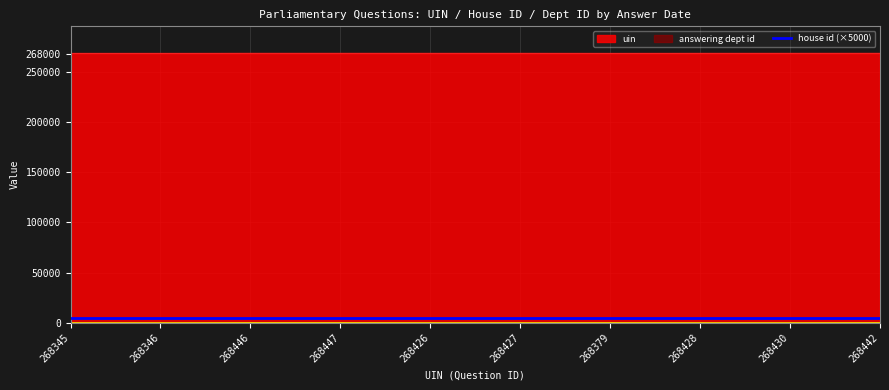

Is the value of answering dept id at 268442 greater than the value of uin at 268426?

No